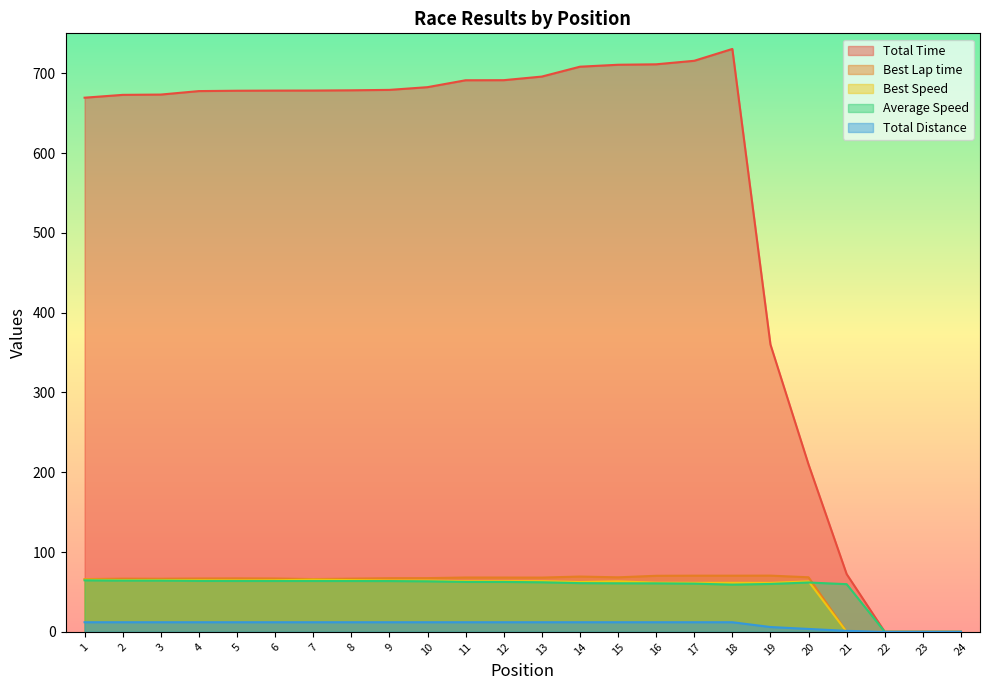

What are all the series names shown in the legend?

Total Time, Best Lap time, Best Speed, Average Speed, Total Distance